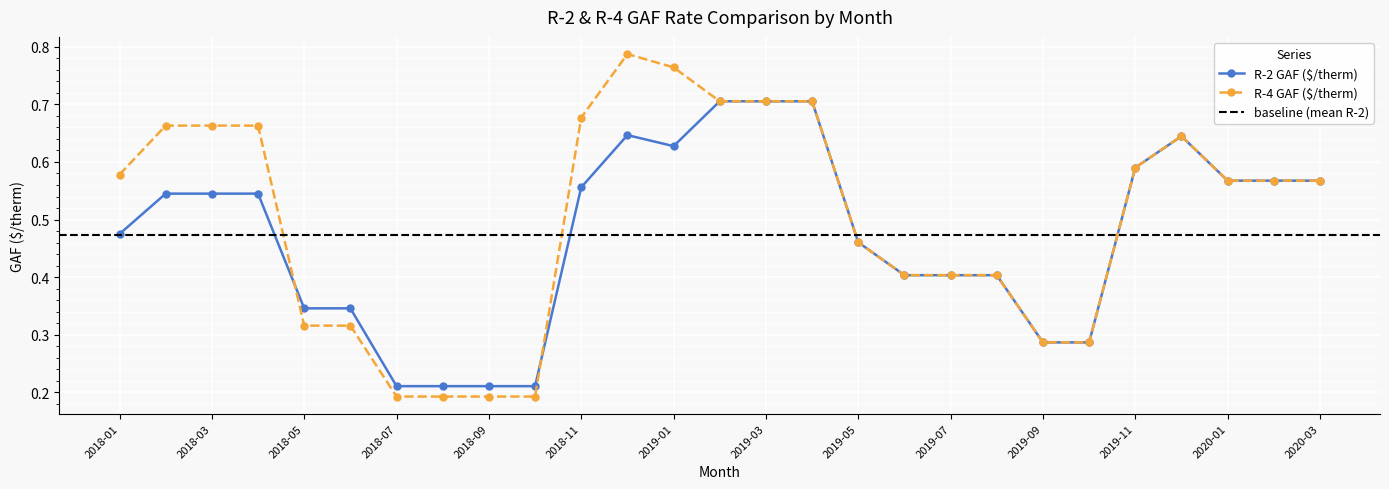

How many lines are shown in the chart?

2